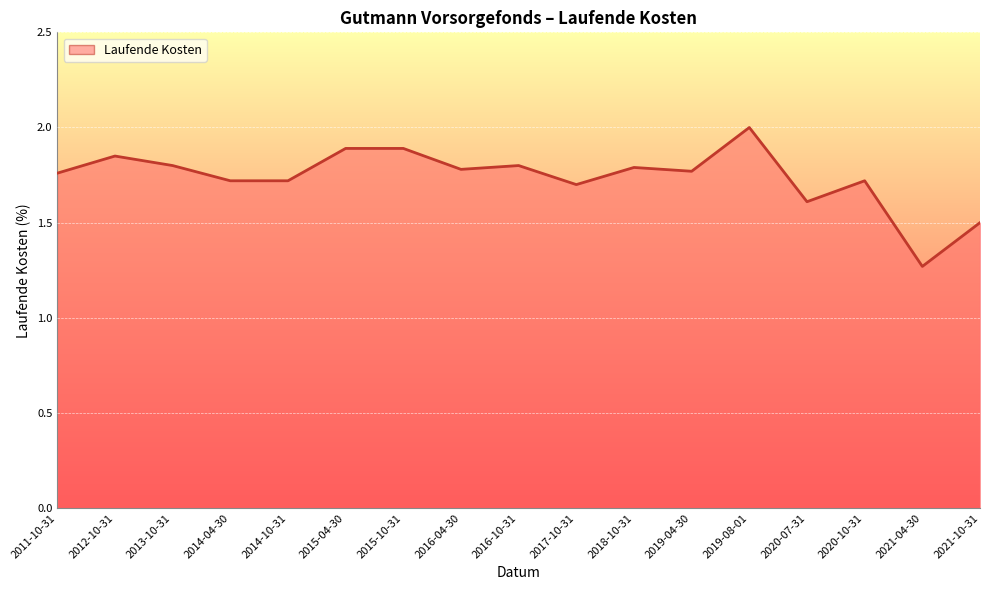

What is the difference between the values at 2013-10-31 and 2017-10-31?

0.1